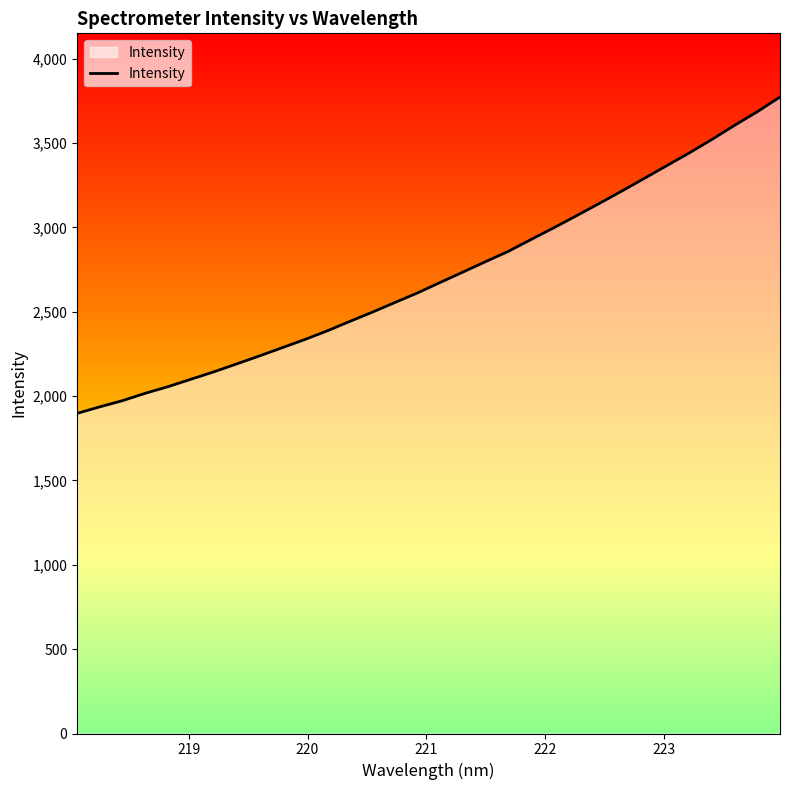

What is the difference between the maximum and minimum values?

1875.1